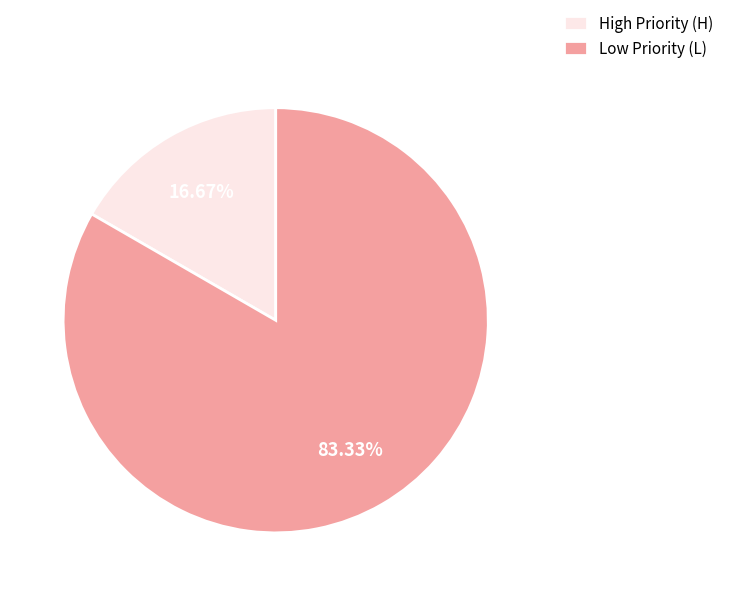

Which has a higher value, Low Priority (L) or High Priority (H)?

Low Priority (L)